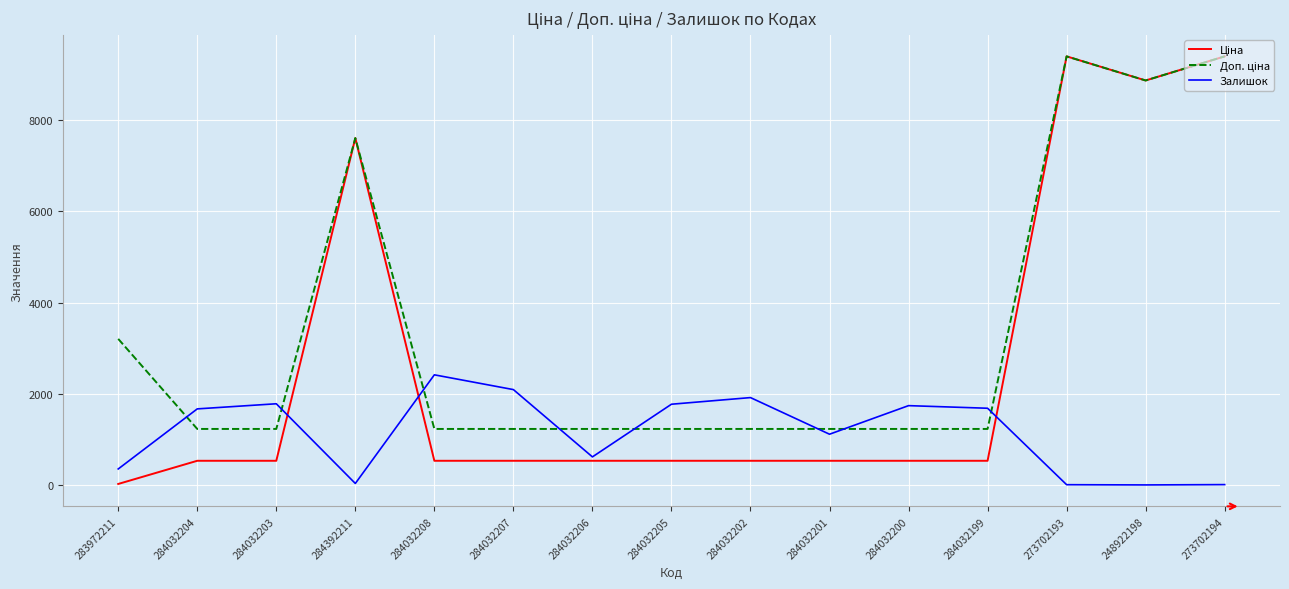

Which series changed the most between 284032203 and 284032206?

Залишок